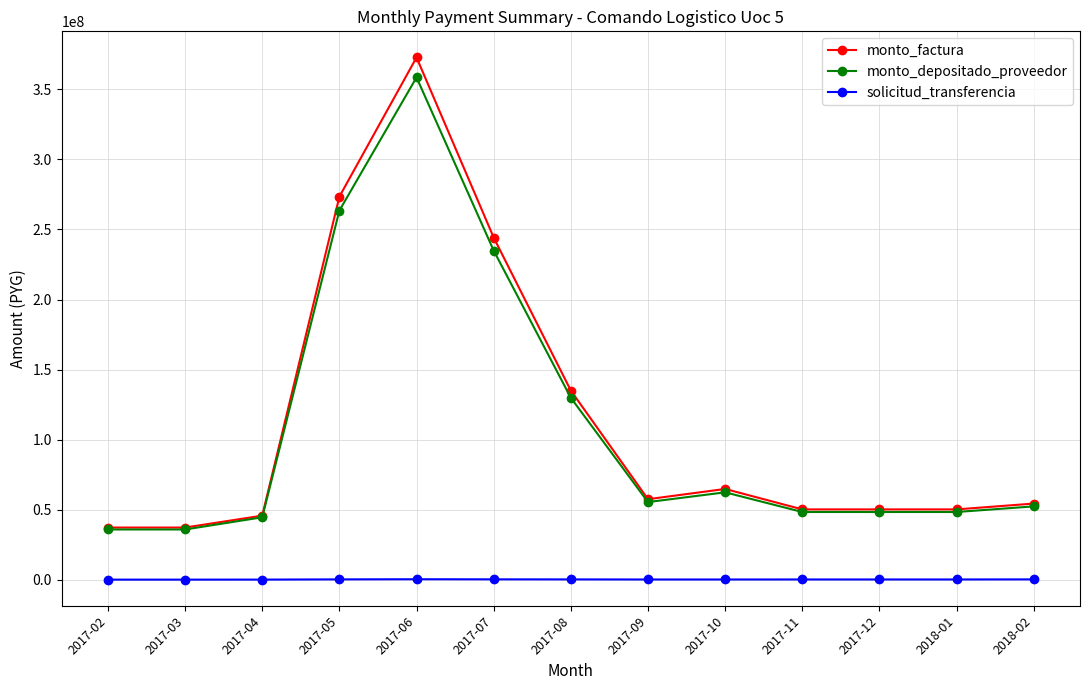

What is the sum of the monto_depositado_proveedor values at 2017-09 and 2017-04?

99901939